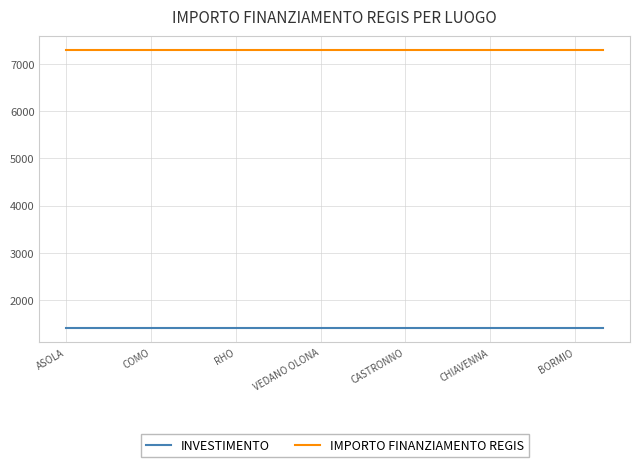

Rank the series by their maximum value, from lowest to highest.

INVESTIMENTO, IMPORTO FINANZIAMENTO REGIS